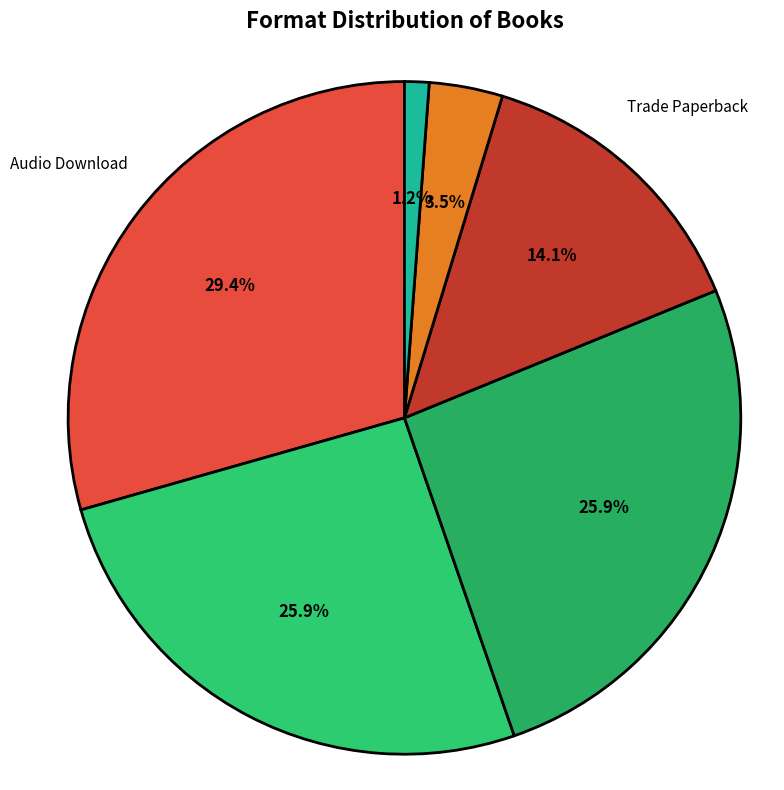

How many segments does this pie chart have?

6